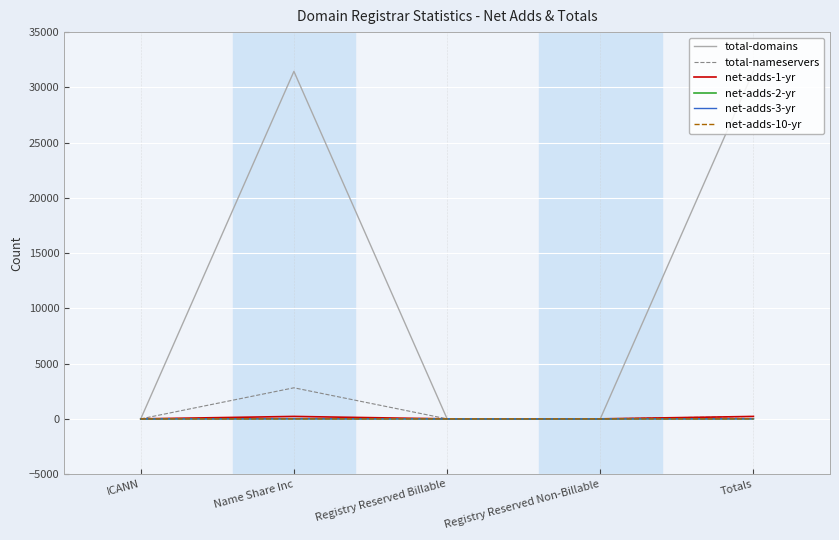

At how many categories does at least one series exceed 6344?

2